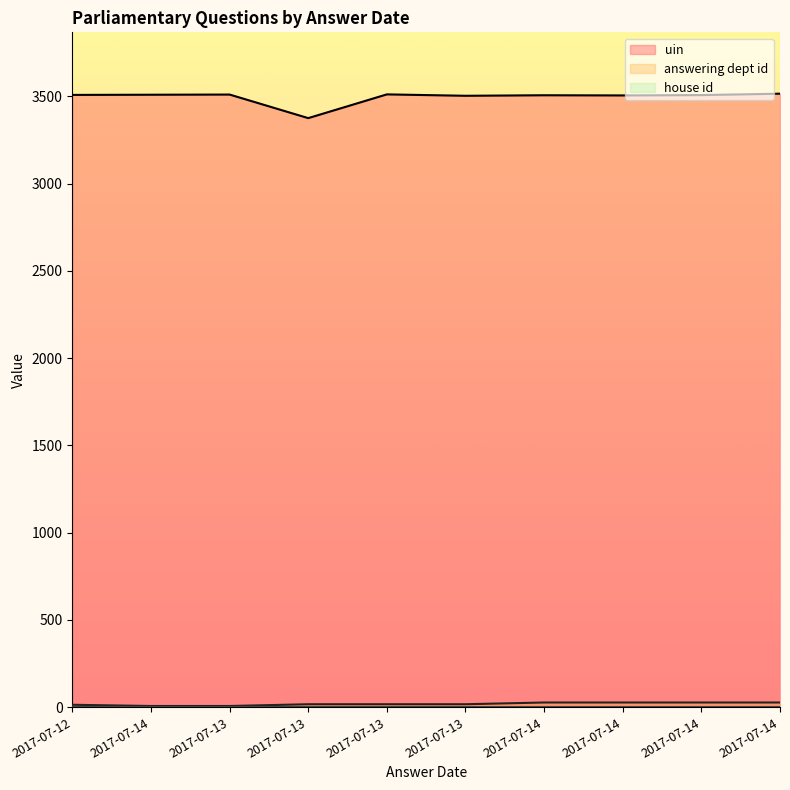

What value does the uin series have at 2017-07-13?

3375